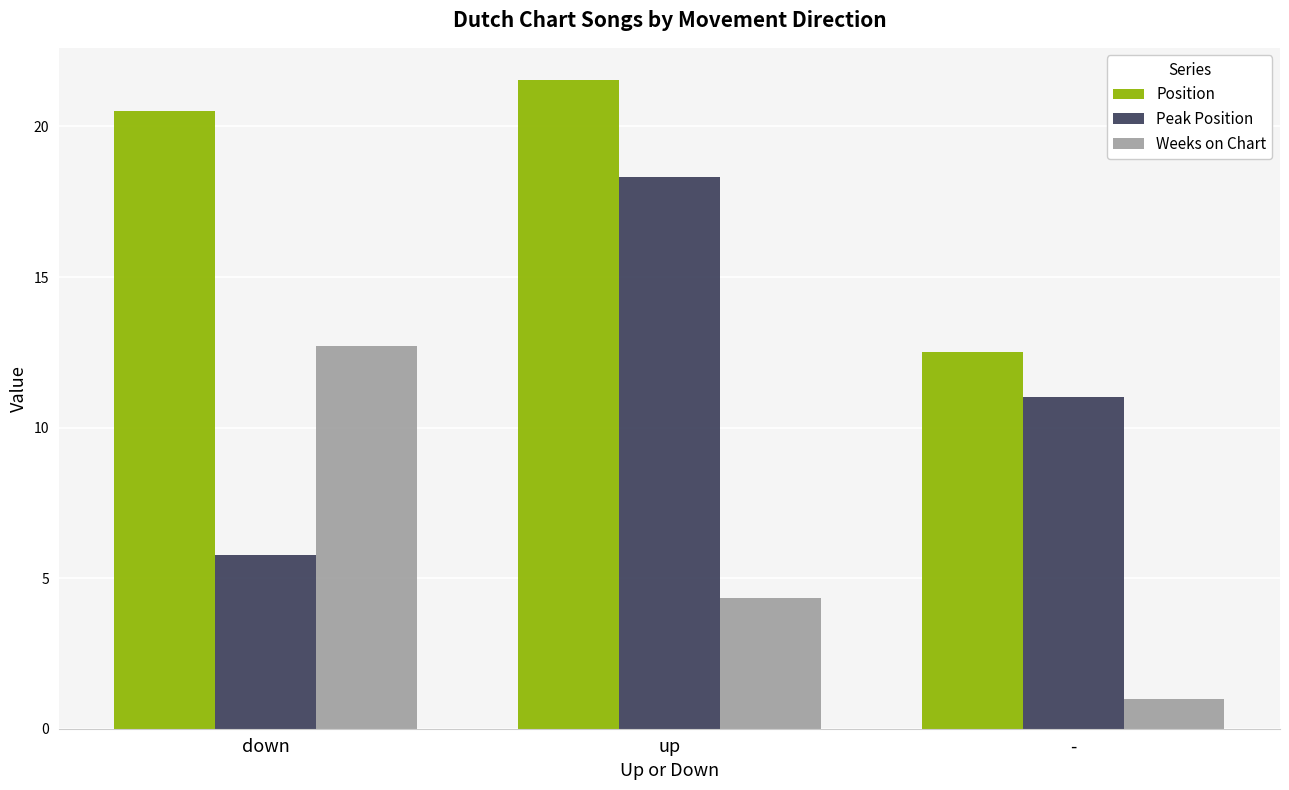

Which series changed the most between down and up?

Peak Position